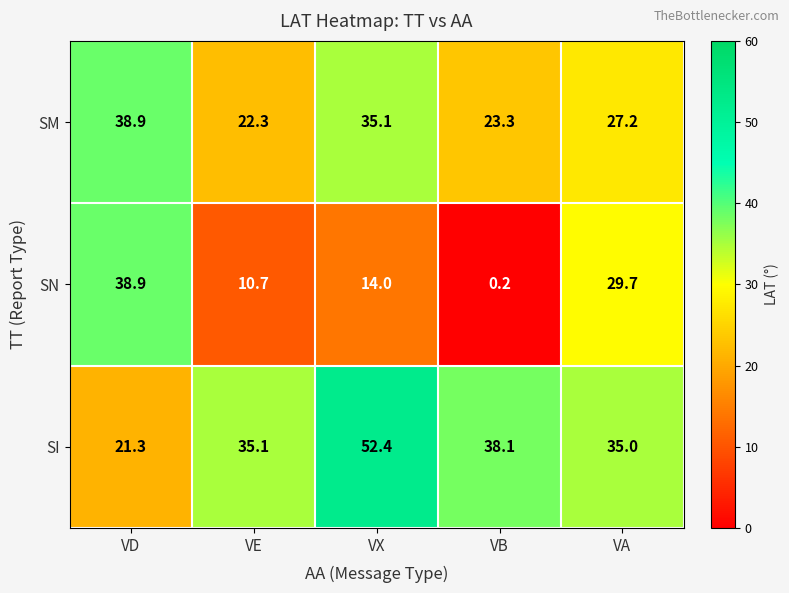

At how many categories does at least one series exceed 15?

5